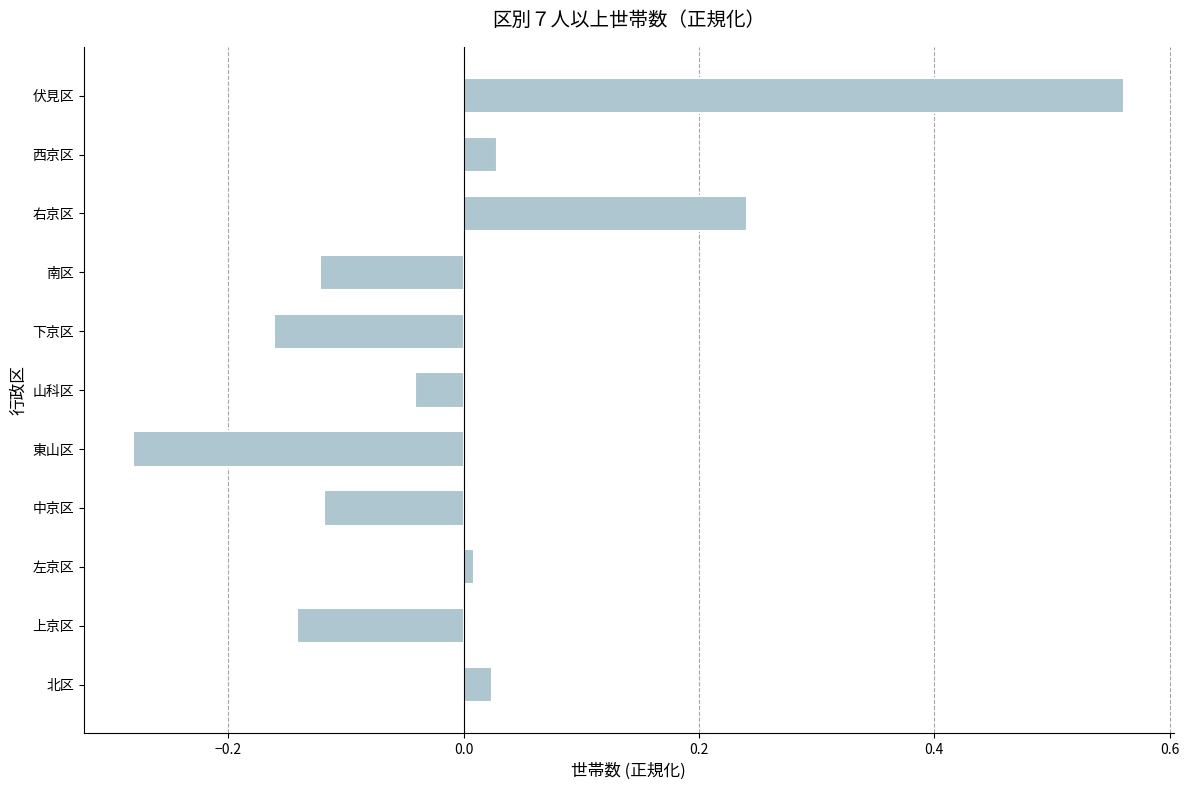

What is the difference between the second highest and second lowest values?

0.4